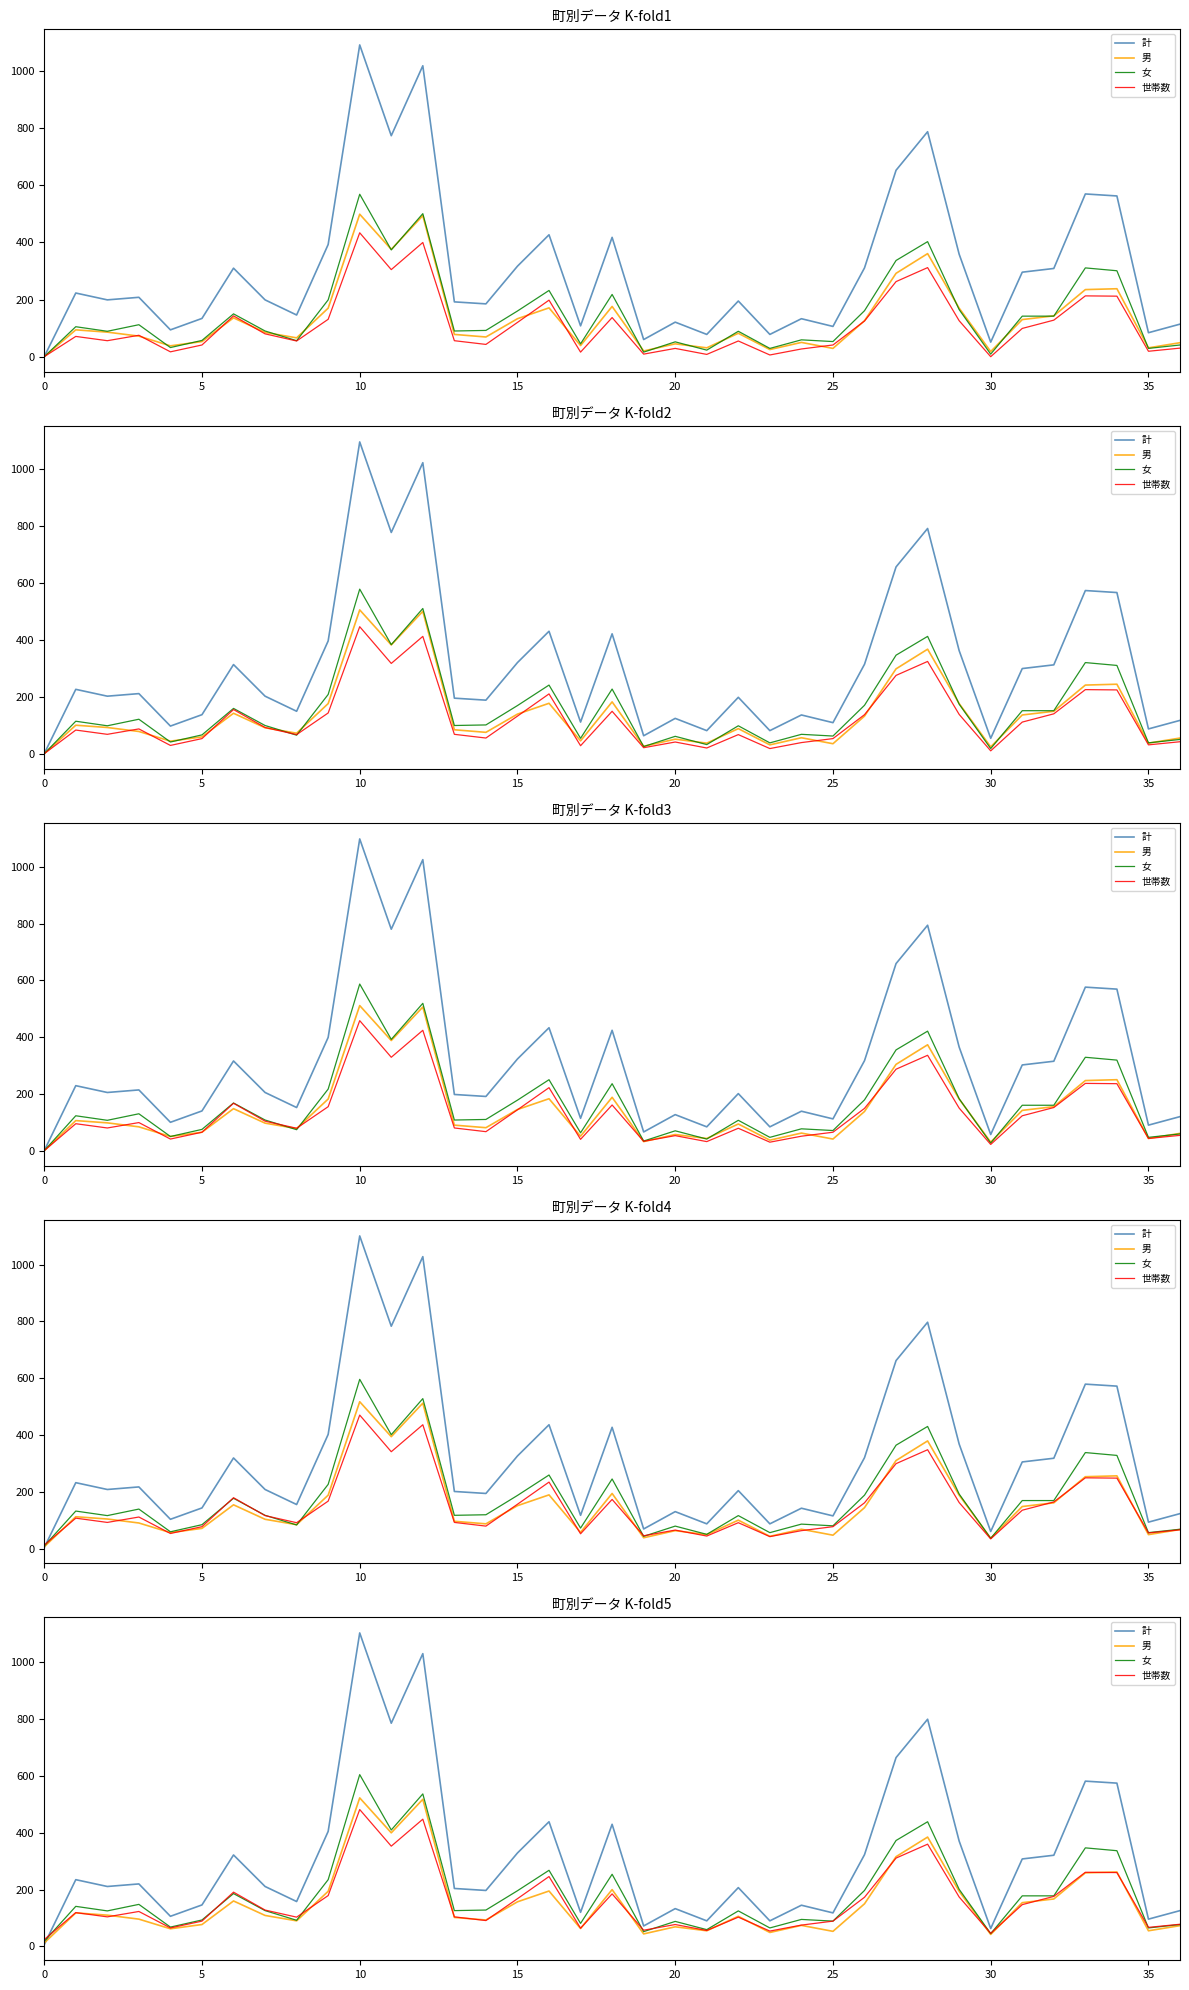

In 計, how many points are higher than both neighbors (excluding endpoints)?

12